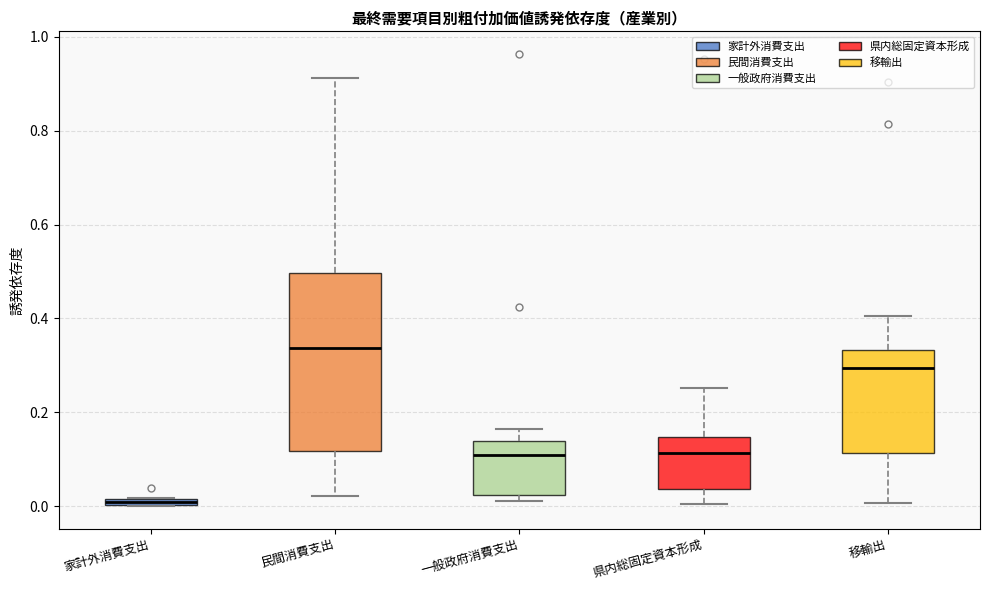

Which box is the tallest, from its lower edge to its upper edge?

民間消費支出